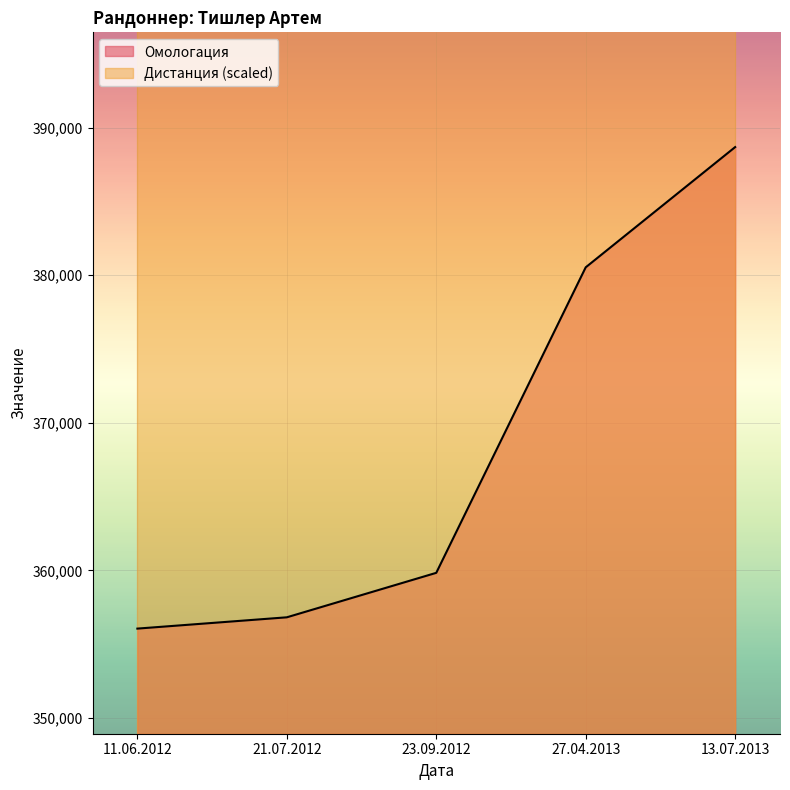

What is the change in value from 11.06.2012 to 23.09.2012?

+3778